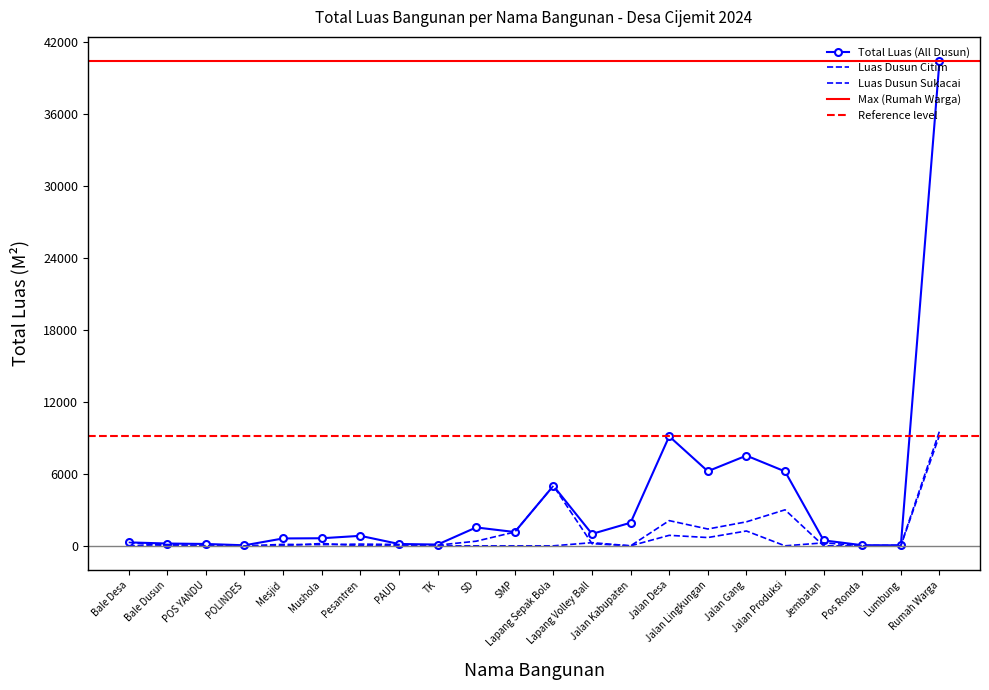

What is the label of the 18th point from the right?

Mesjid